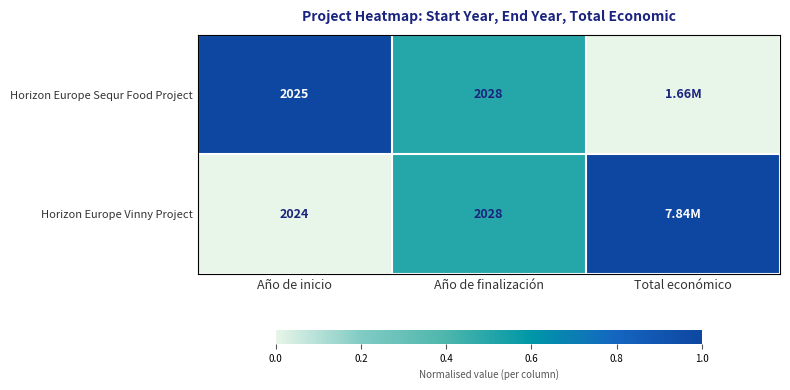

What is the total value across all series at Año de finalización?

4056